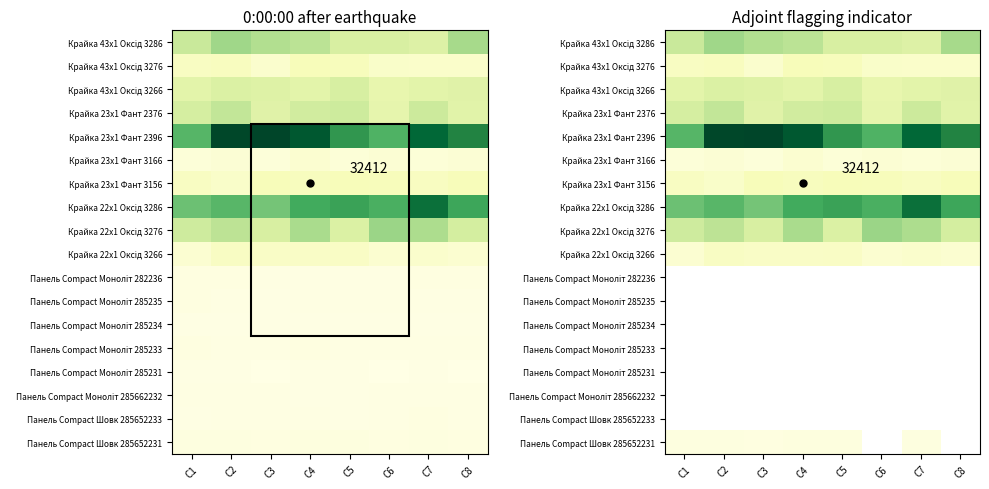

Is it true that Крайка 22x1 Оксід 3286 equals 940.7 at C5?

True